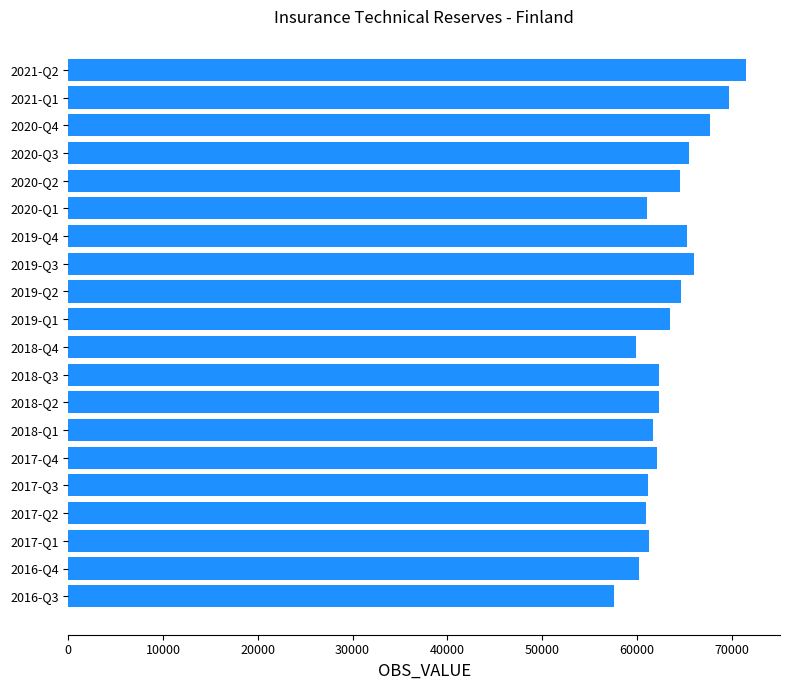

Which has a higher value, 2017-Q4 or 2020-Q3?

2020-Q3